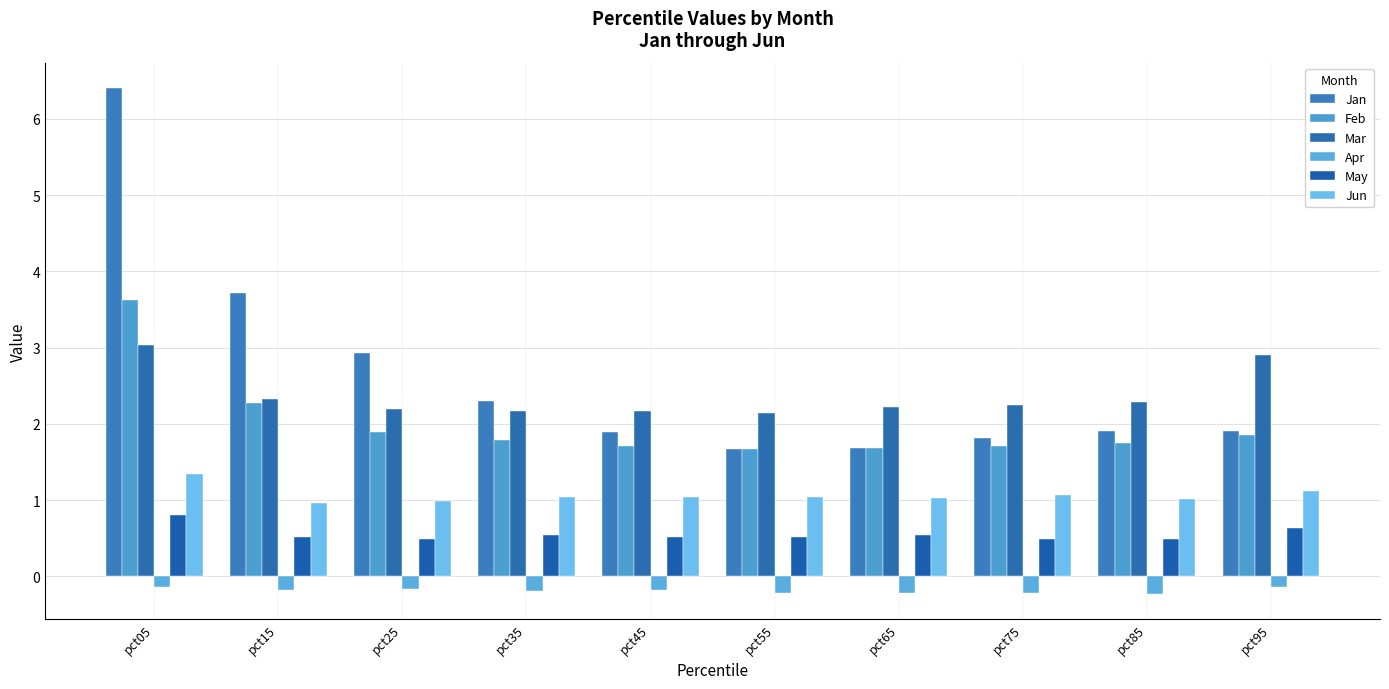

What is the value of the Jan bar at the 9th from the left?

1.9